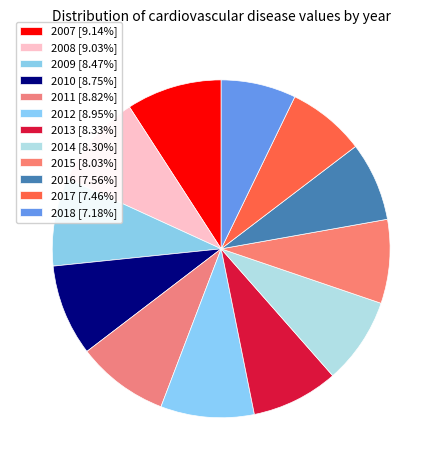

How many slices are in this pie chart?

12